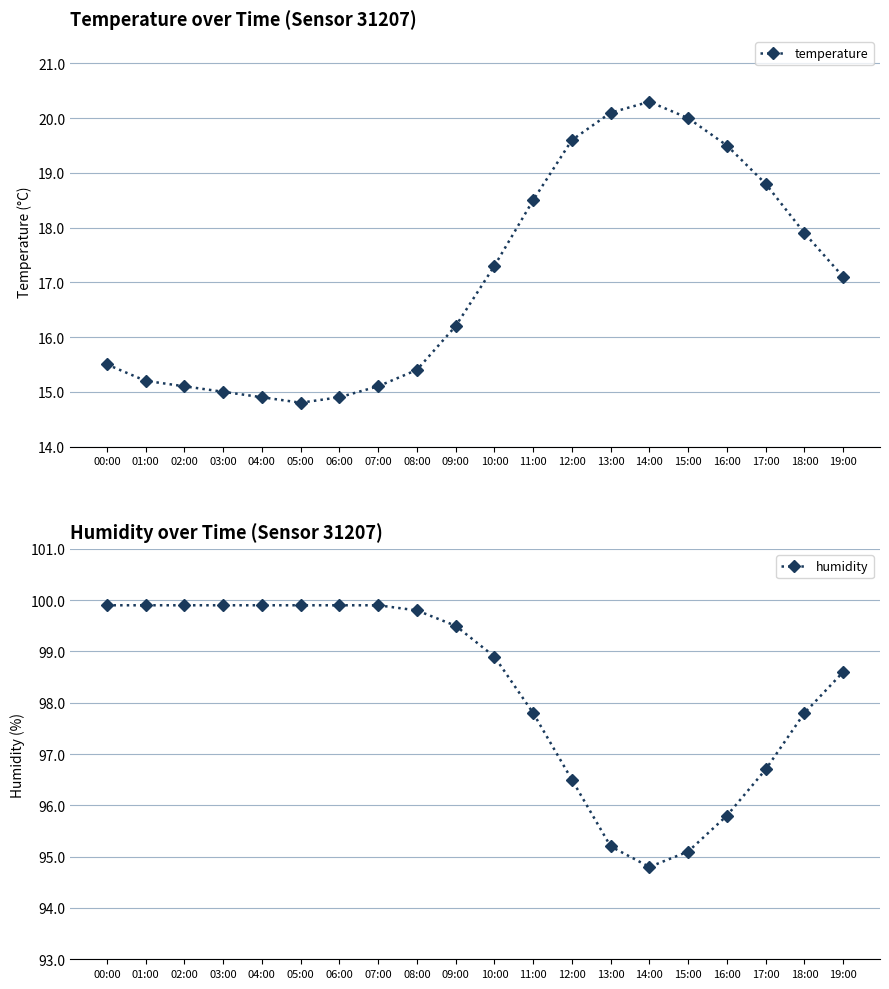

Which series has the widest spread of values?

temperature